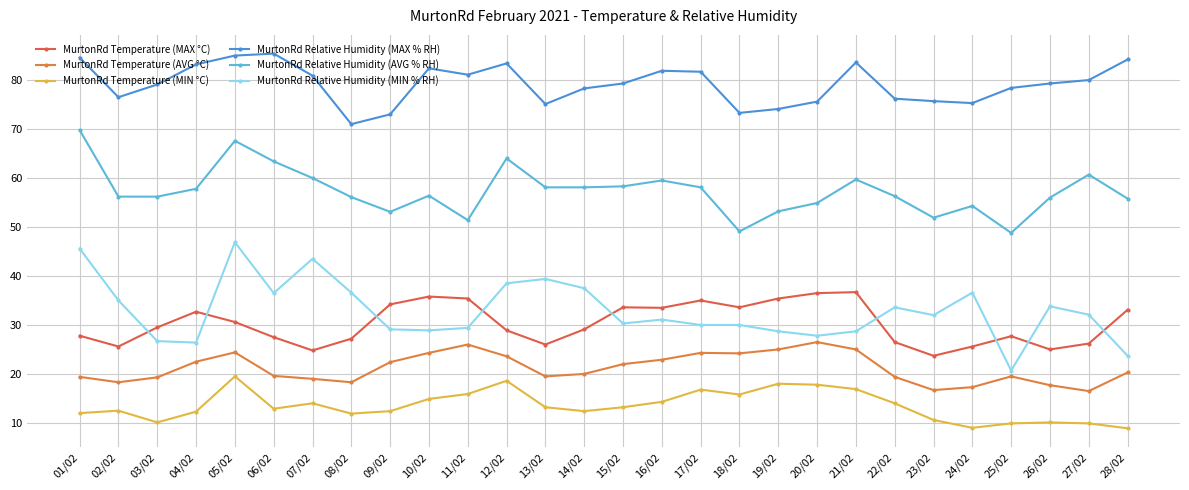

At 01/02, list the series in order from largest to smallest.

MurtonRd Relative Humidity (MAX % RH), MurtonRd Relative Humidity (AVG % RH), MurtonRd Relative Humidity (MIN % RH), MurtonRd Temperature (MAX °C), MurtonRd Temperature (AVG °C), MurtonRd Temperature (MIN °C)